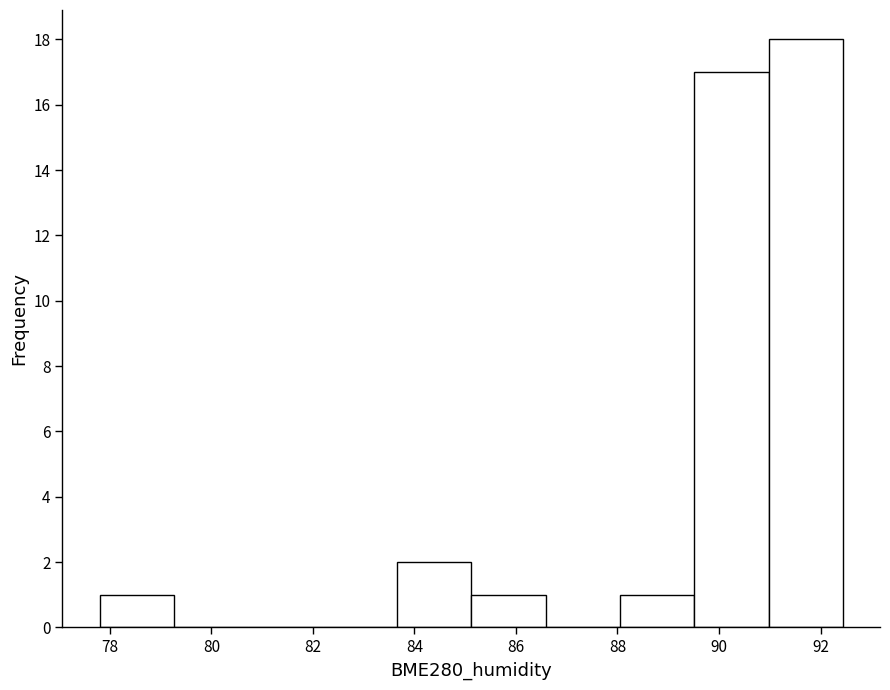

What is the height of the bar covering 89.6 to 91.0 on the x-axis? Neither the bar edges nor the heights are printed on the chart, so give them approximately, as read against the axes.

17